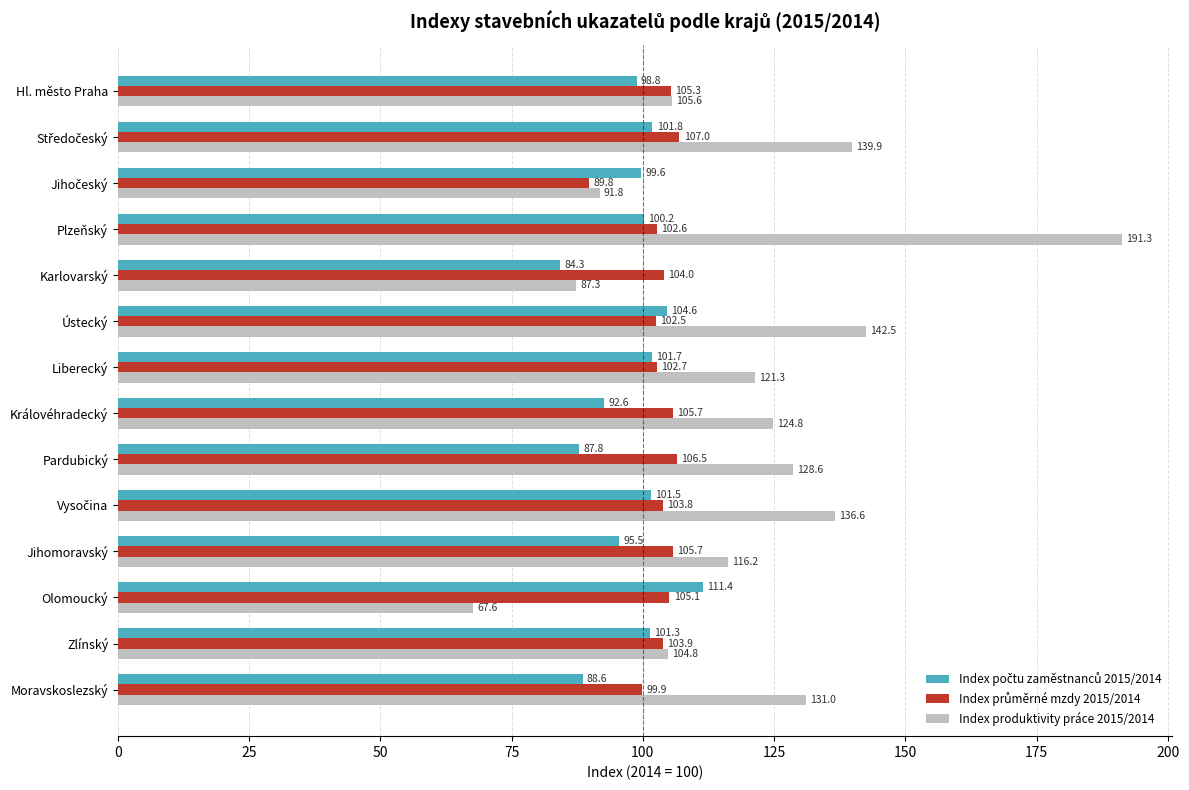

At which category does the chart reach its peak across all series?

Plzeňský